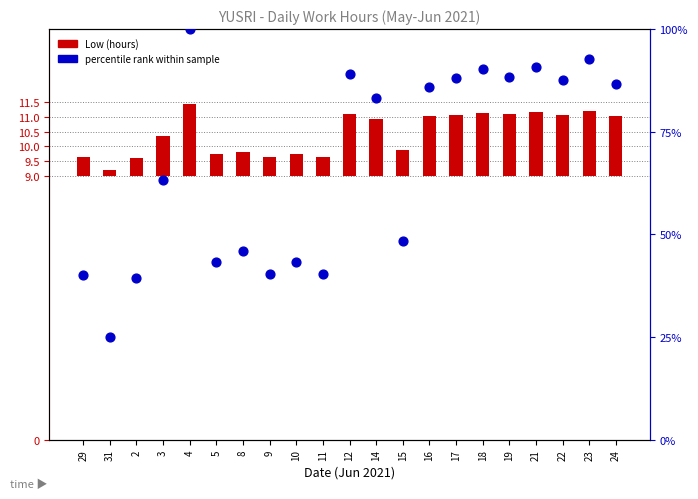

Which series reaches the maximum Y coordinate?

percentile rank